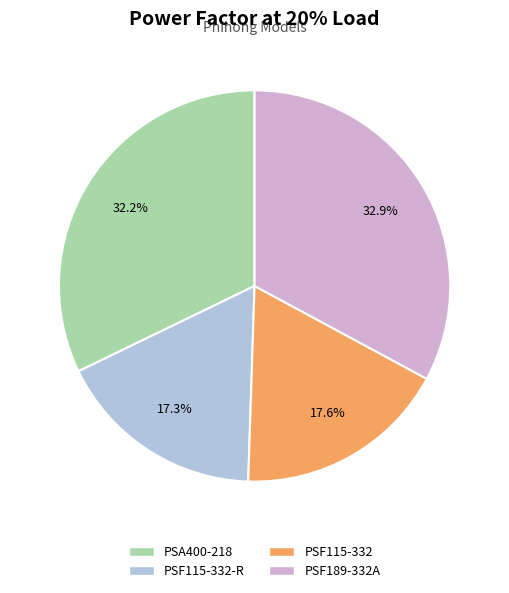

Count the number of slices in the pie.

4